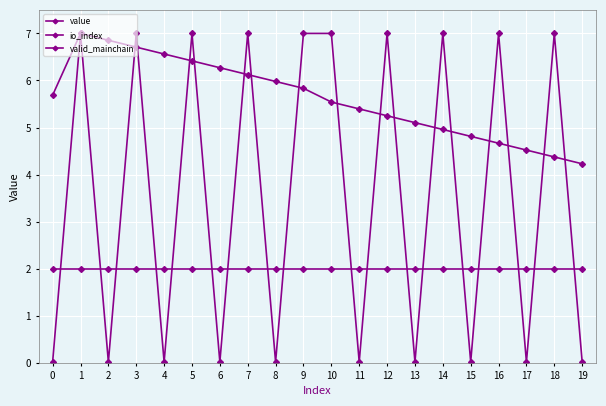

Does the chart have visible grid lines?

Yes